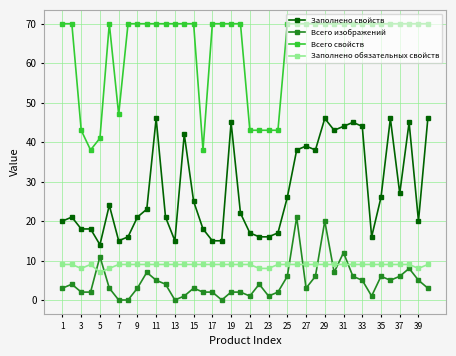

How many distinct data groups are displayed?

4